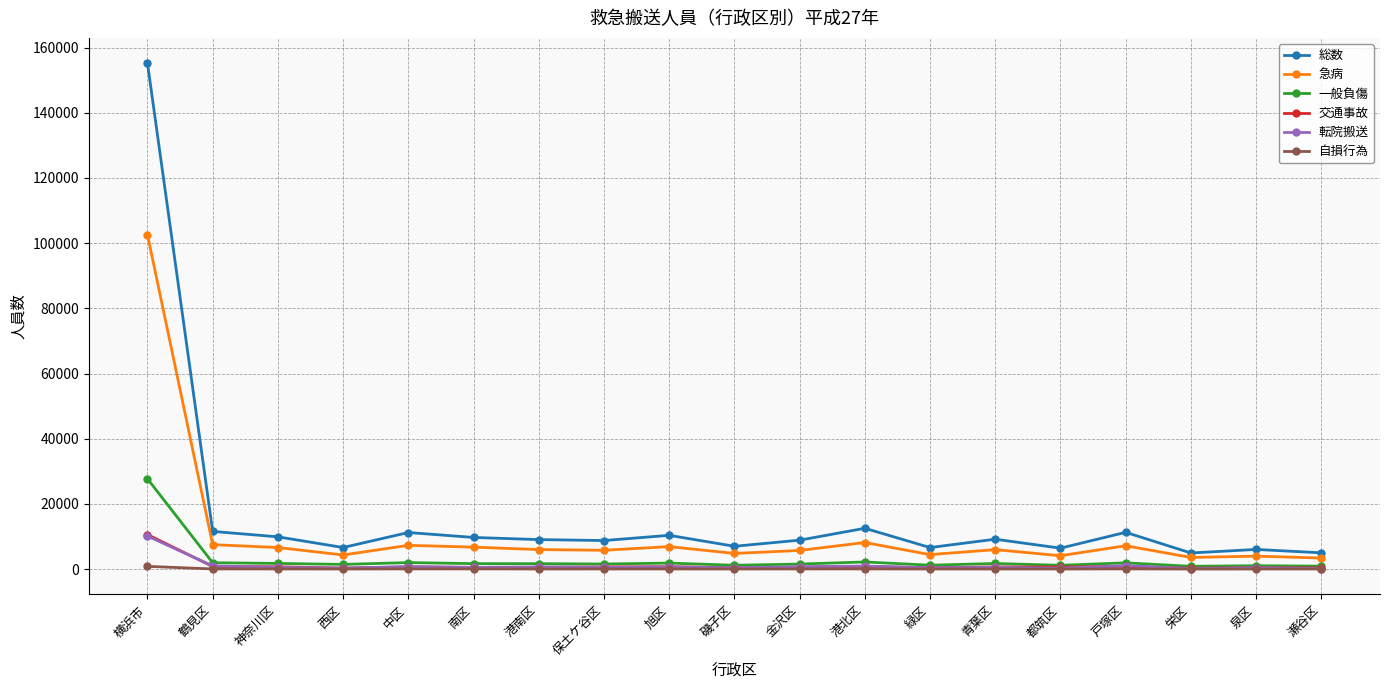

Is the value of 急病 at 南区 greater than the value of 転院搬送 at 緑区?

Yes